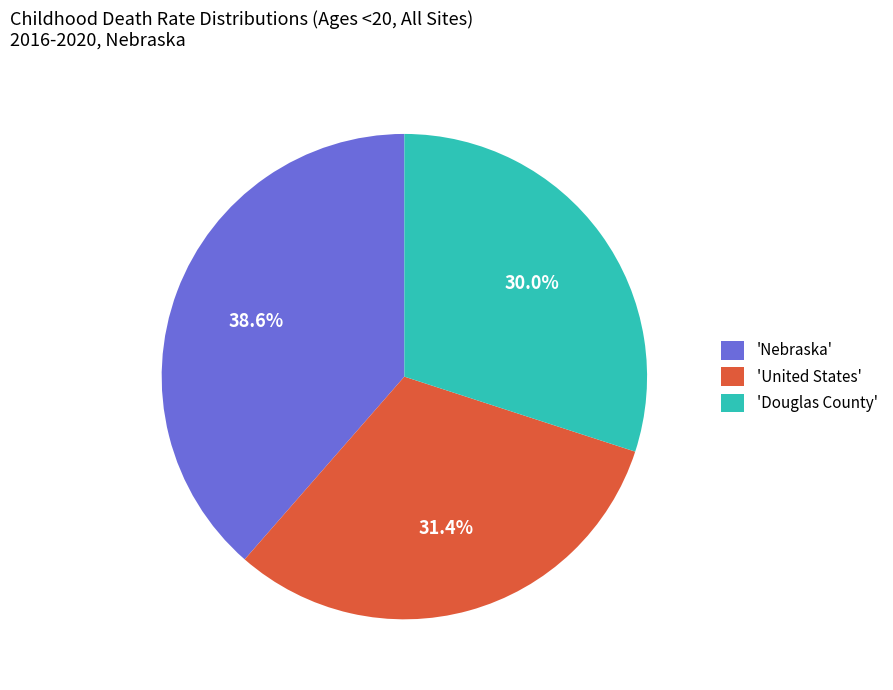

Rank the categories by value from highest to lowest.

'Nebraska', 'United States', 'Douglas County'